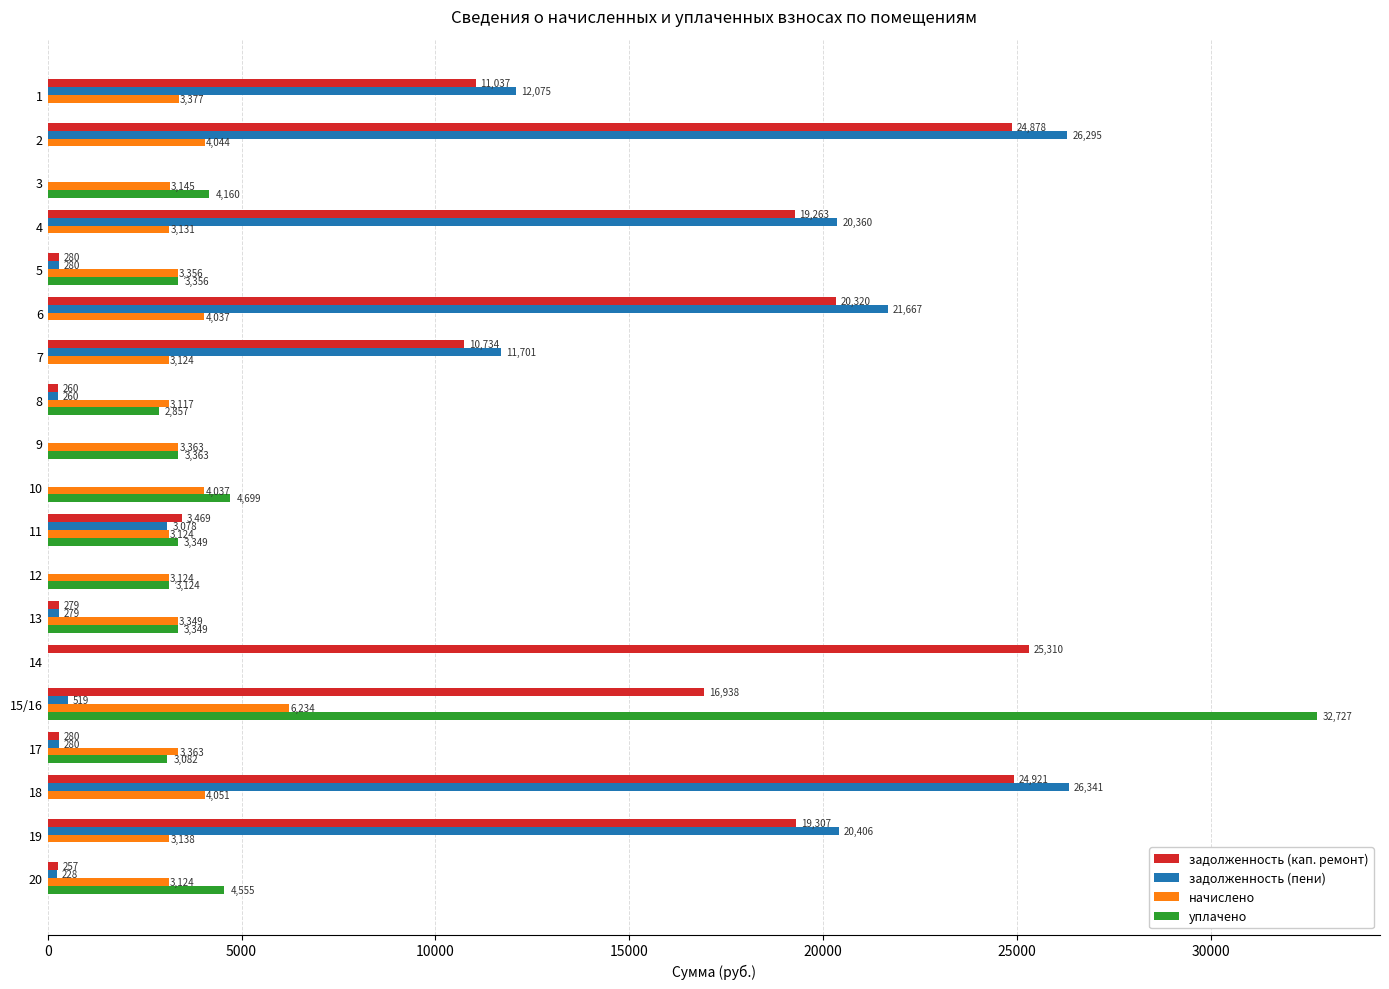

True or false: уплачено has a value of 4699.3 at 10.

True